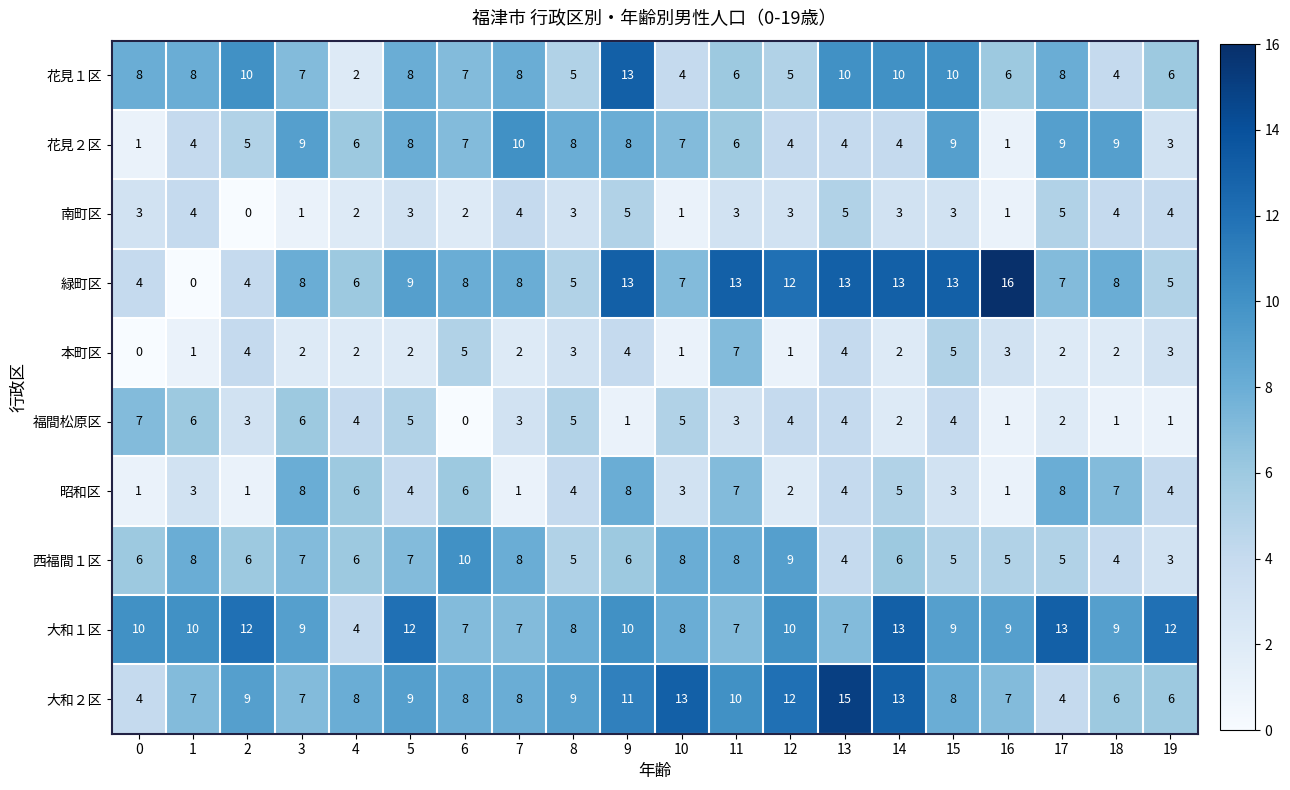

Count the number of categories in the chart.

20